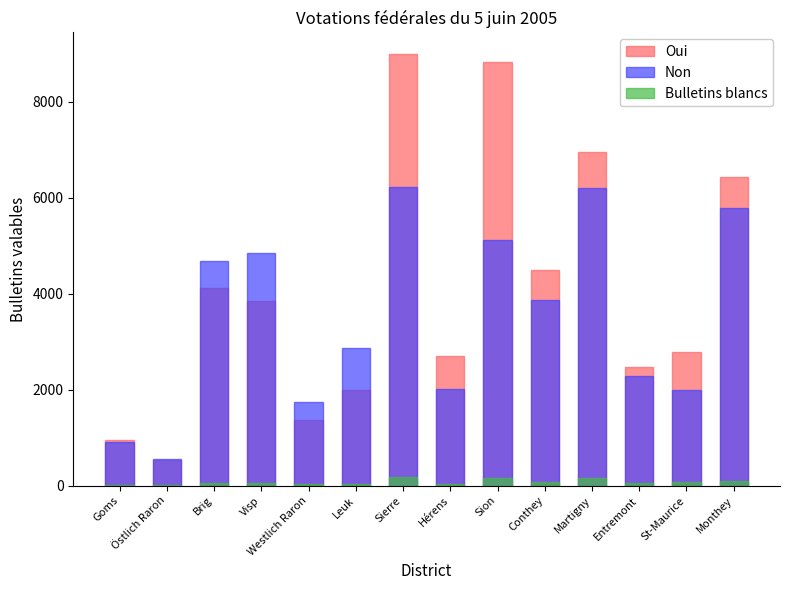

Which category has the highest value across all series?

Sierre